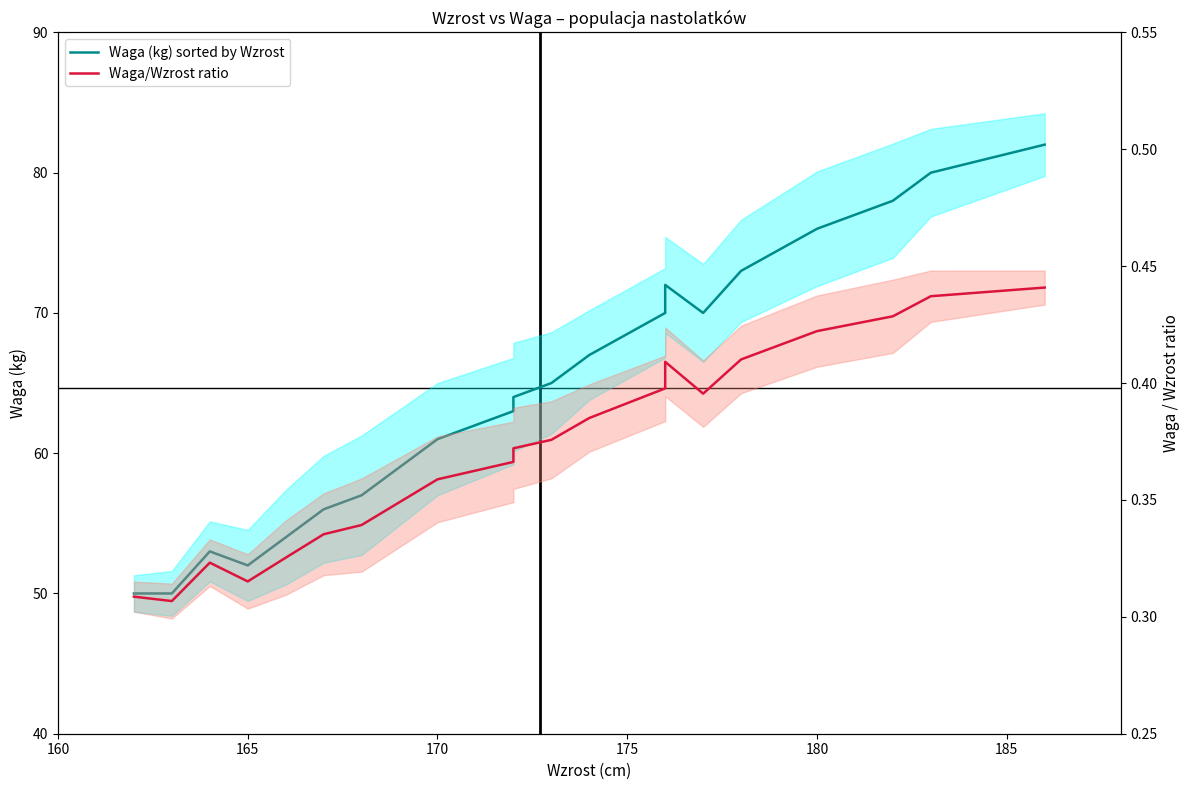

What is the sum of all Waga/Wzrost ratio values?

7.5